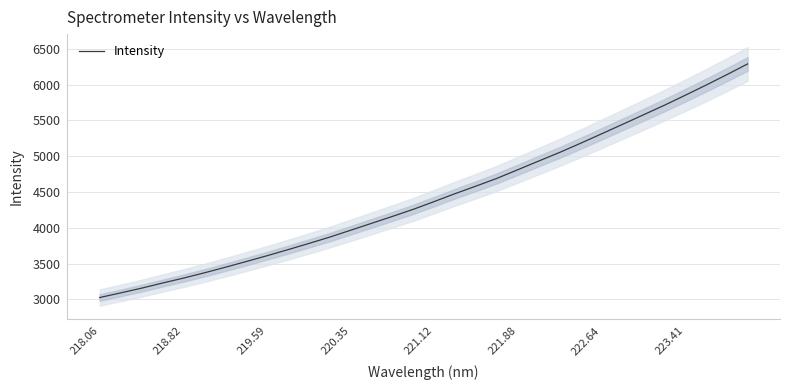

True or false: the data has more than 0 interior local peaks.

False